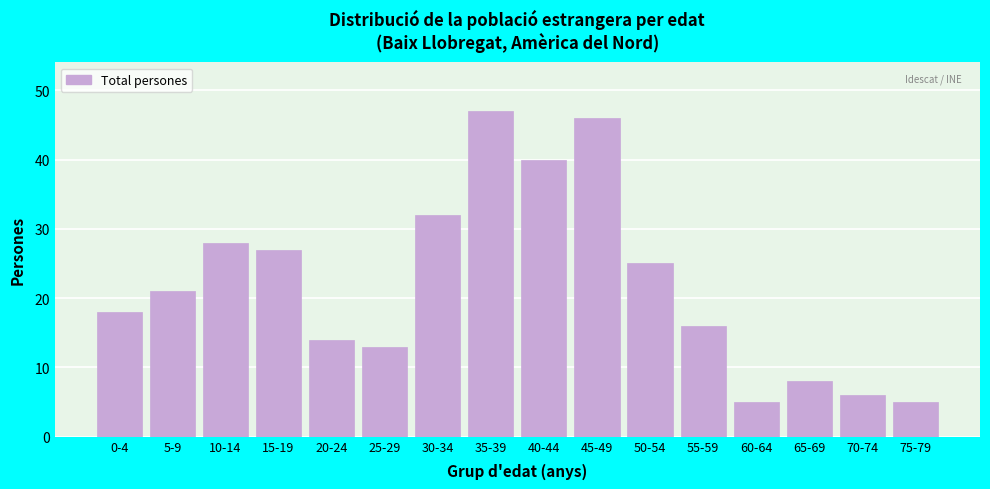

Reading right to left, what are all the values shown in this chart?

5	6	8	5	16	25	46	40	47	32	13	14	27	28	21	18